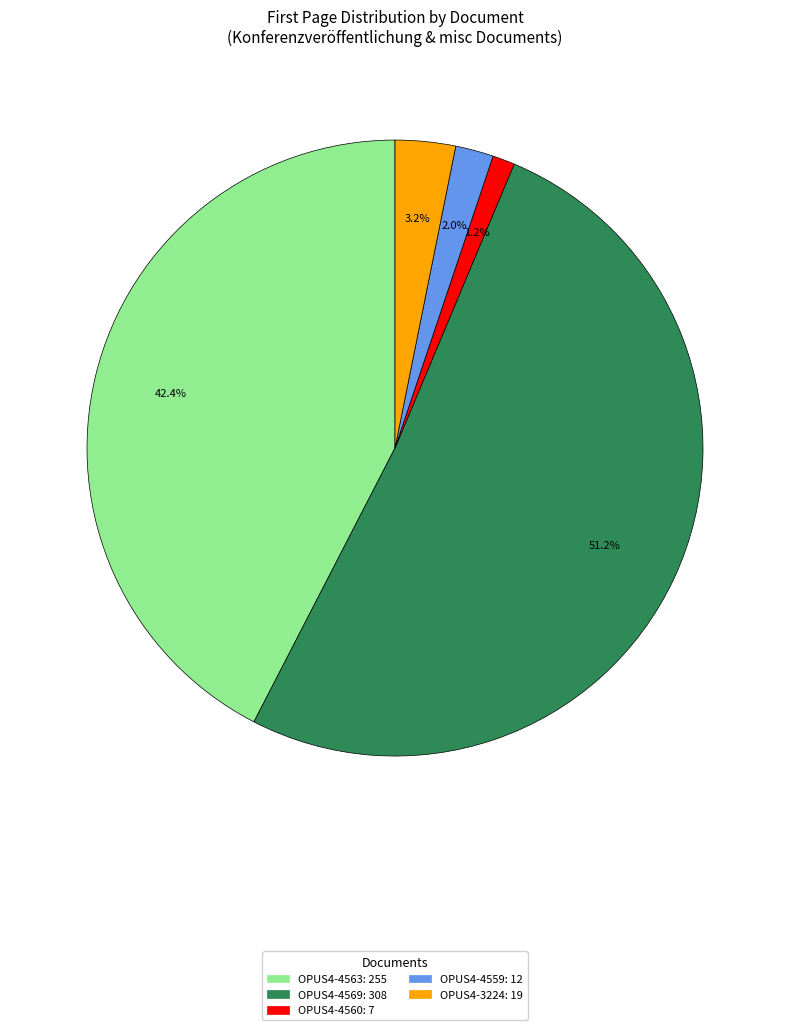

What is the largest slice in the pie chart?

OPUS4-4569